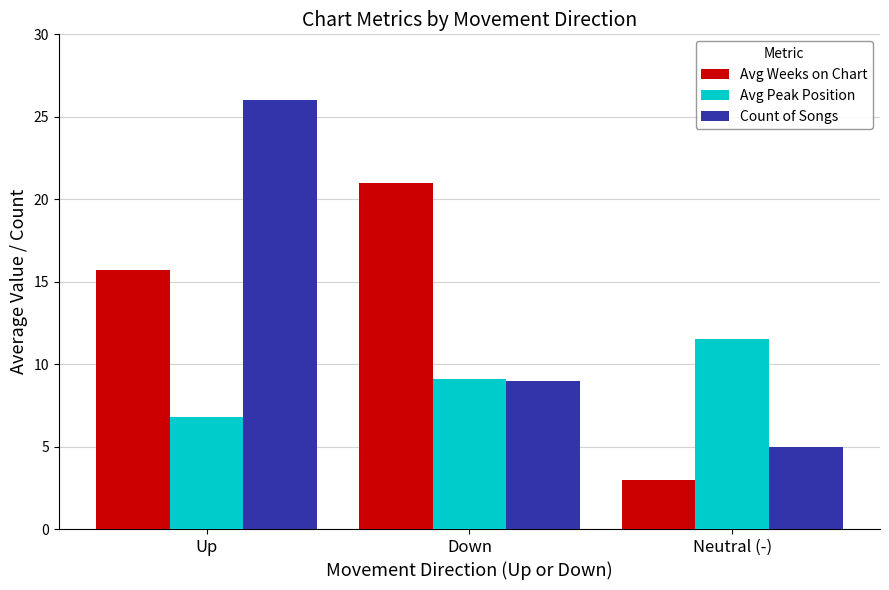

Which series changed the most between Up and Down?

Count of Songs